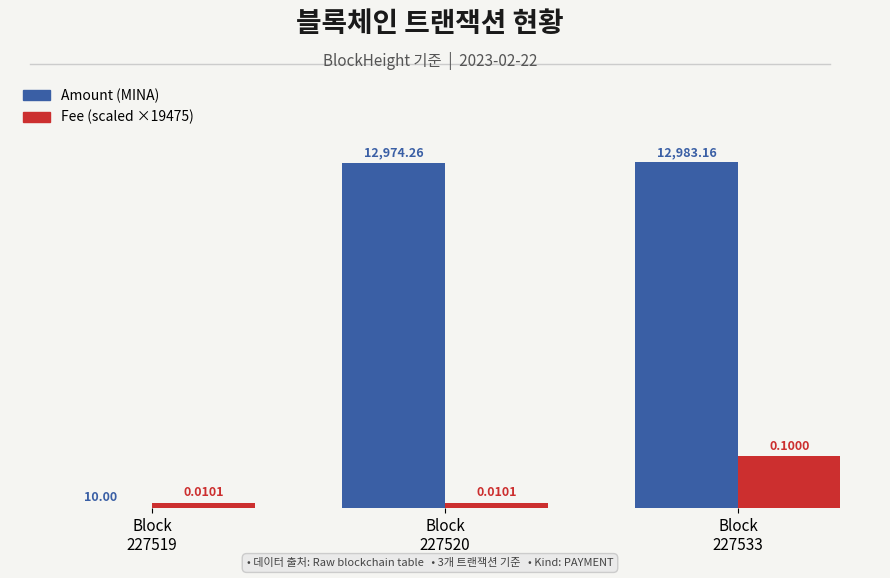

Does the chart contain stacked bars?

No